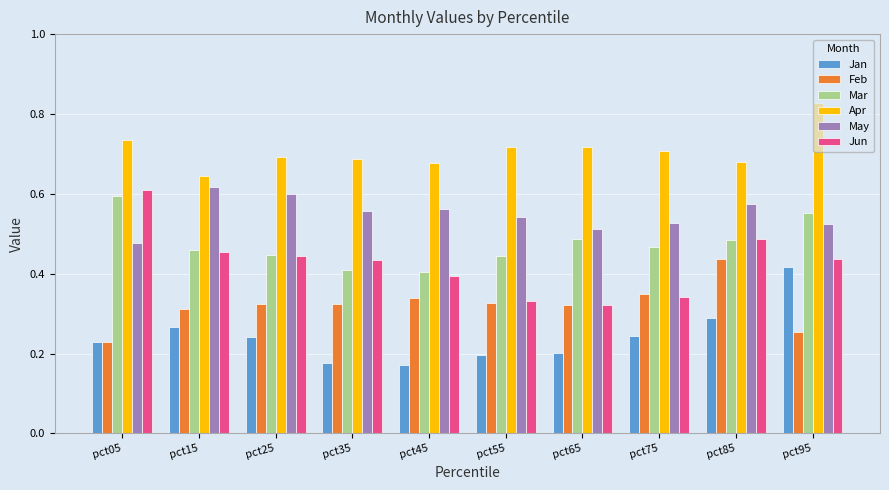

Which series has the widest spread of values?

Jun